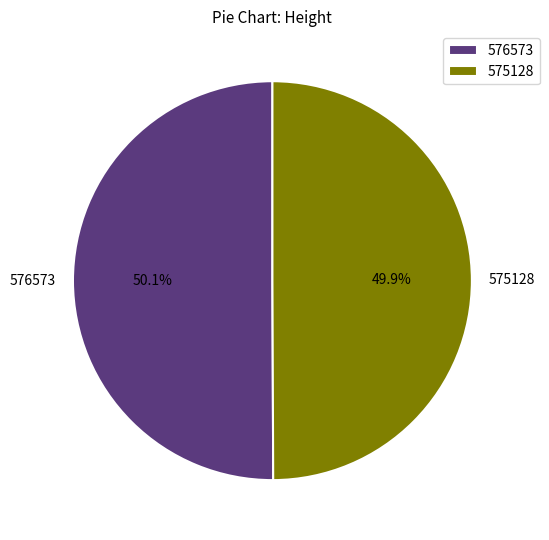

Is it true that 576573 is 44% of the pie?

False